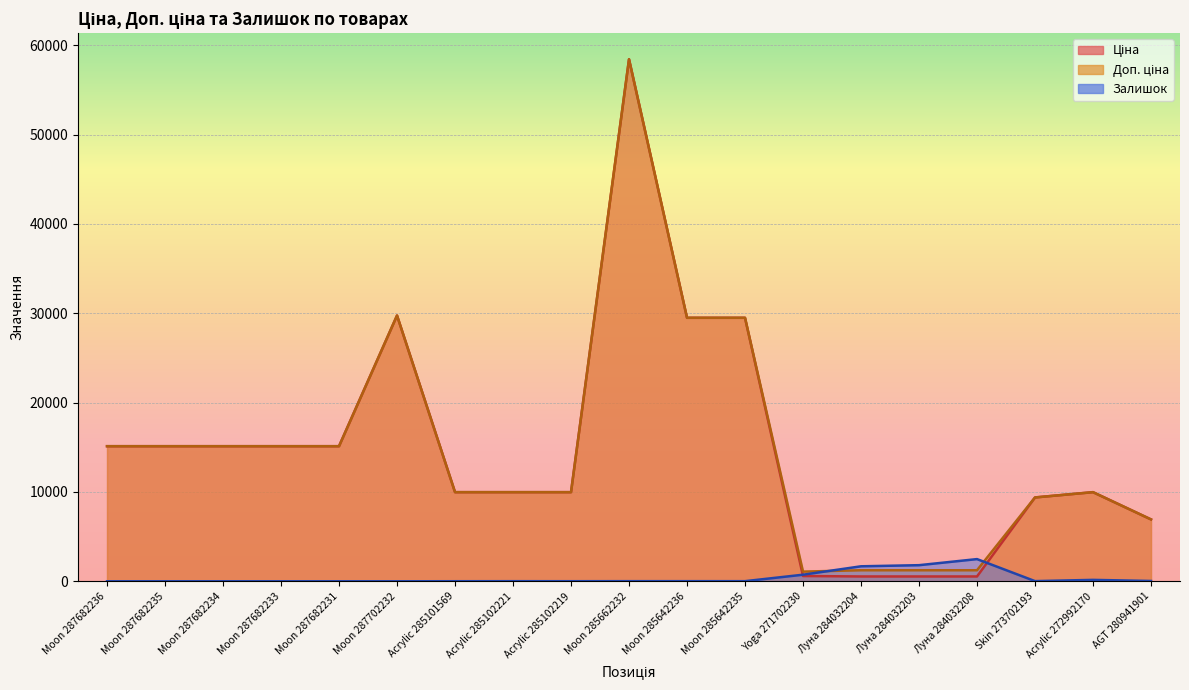

How many interior local valleys does the Залишок series have?

3